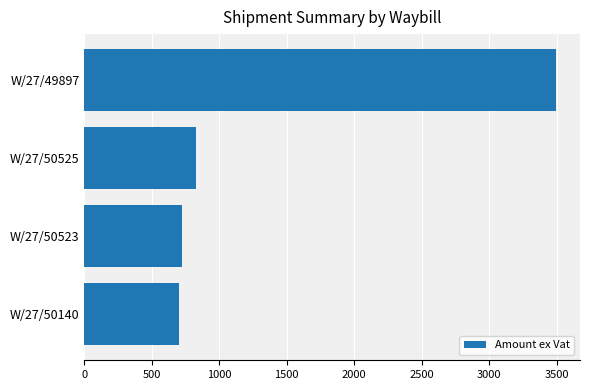

Approximately how many times larger is the value at W/27/50140 compared to W/27/50525?

0.8